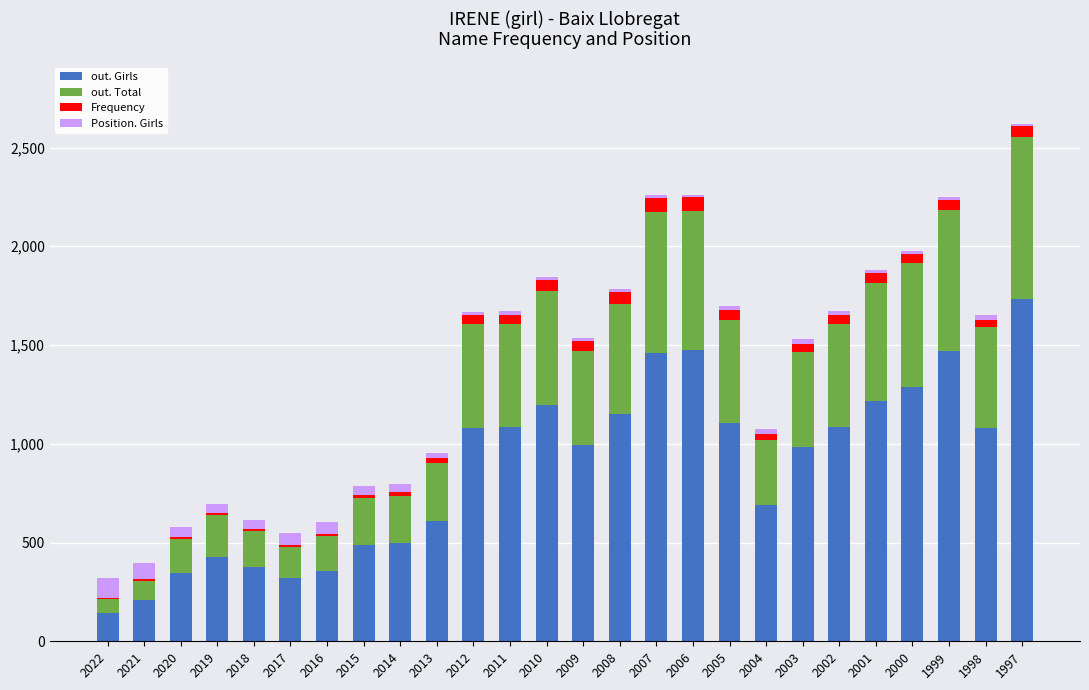

Count the number of data series in this chart.

4